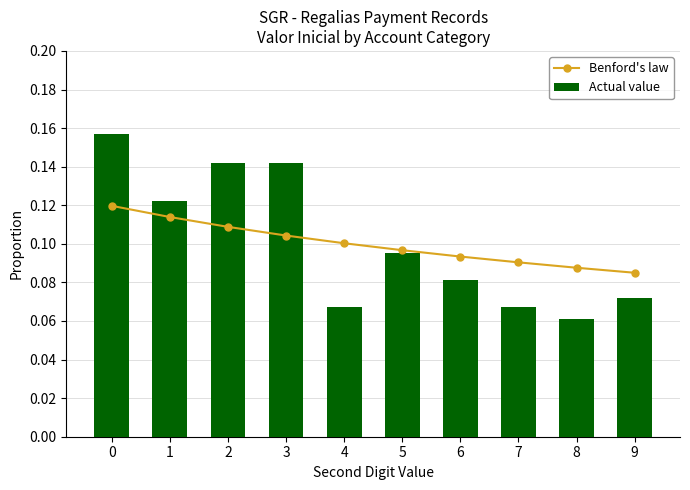

What are all the series names shown in the legend?

Benford's law, Actual value